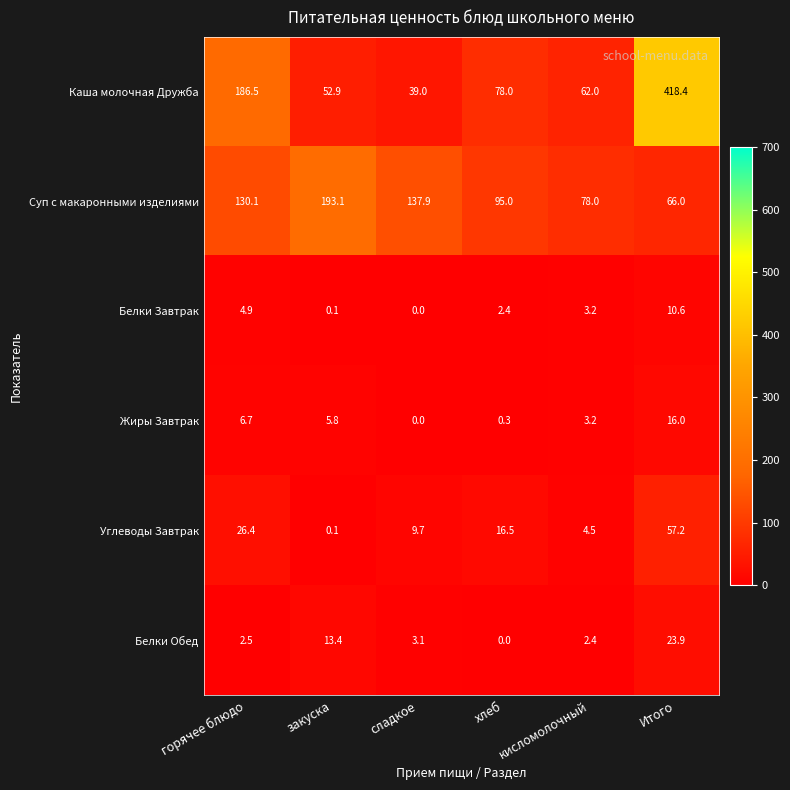

What is the total value across all series at Итого?

592.1